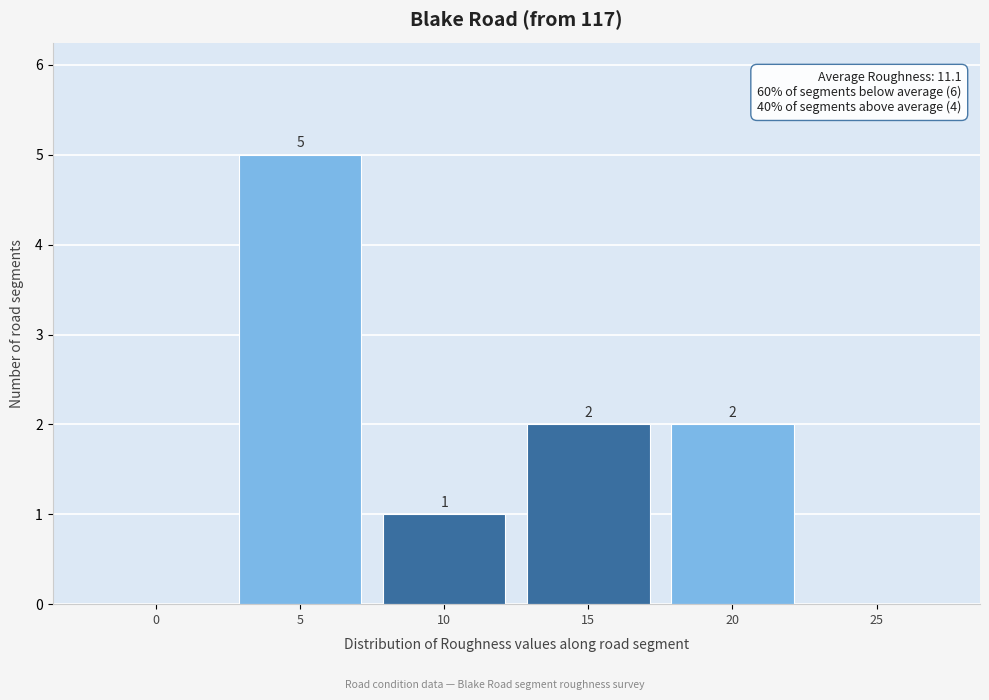

Reading right to left, what are all the values shown in this chart?

25=0	20=2	15=2	10=1	5=5	0=0